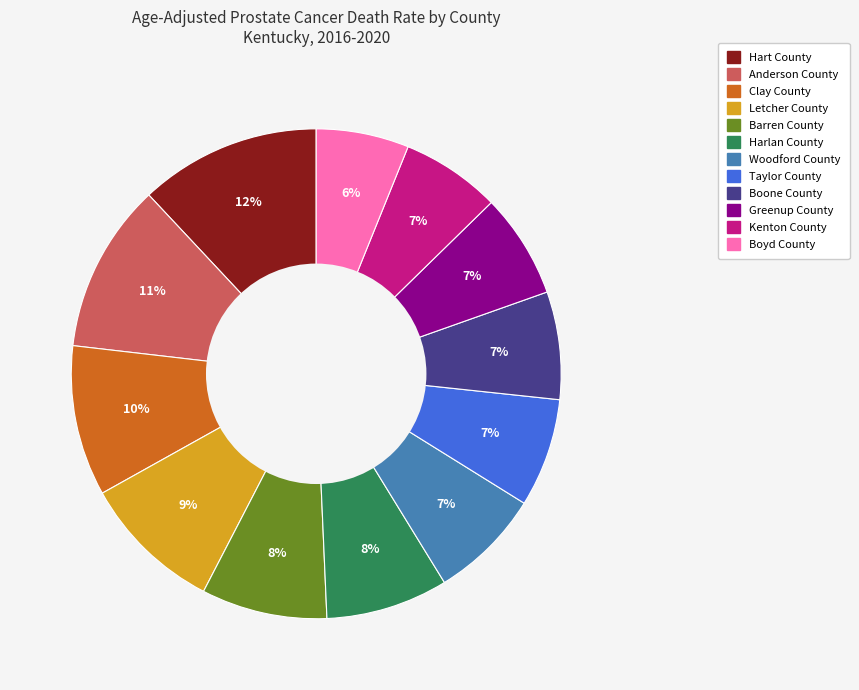

To the nearest percent, what percentage of the pie is Hart County?

12%